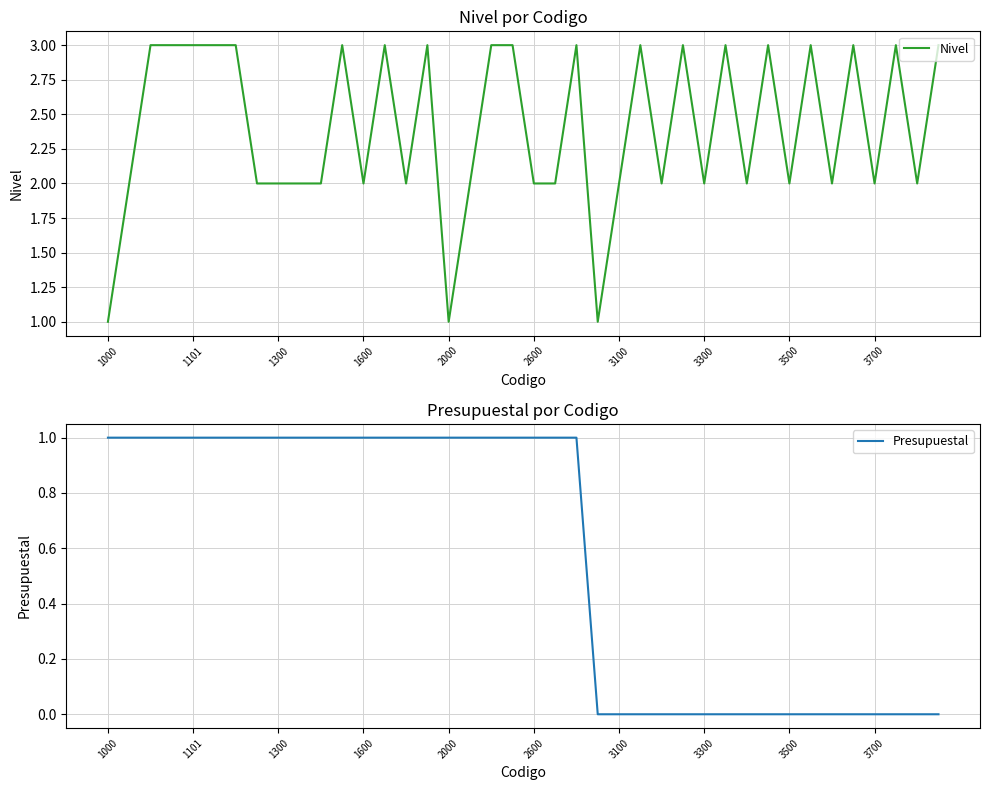

True or false: Nivel and Presupuestal cross at least once.

False